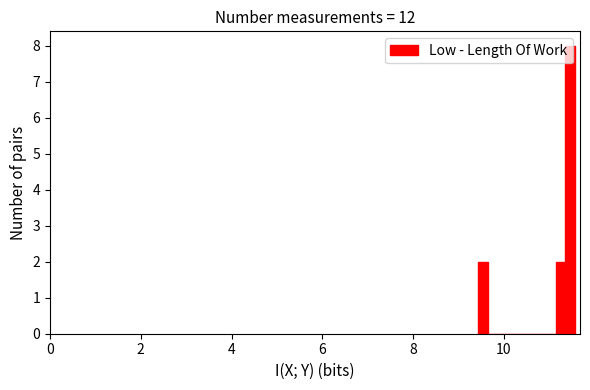

Around what value on the x-axis is the tallest bar? Give the approximate position of its centre, as read against the axis.

11.4